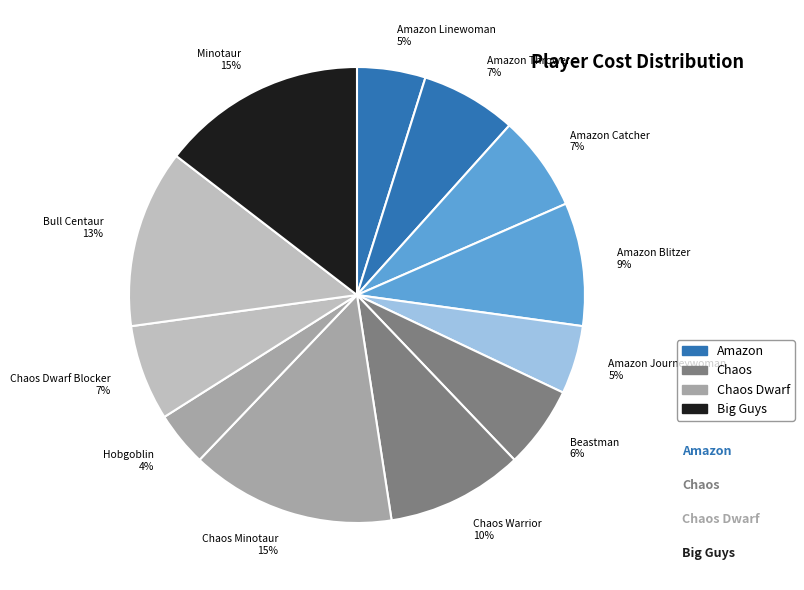

Approximately how many times larger is the value at Beastman compared to Hobgoblin?

1.5